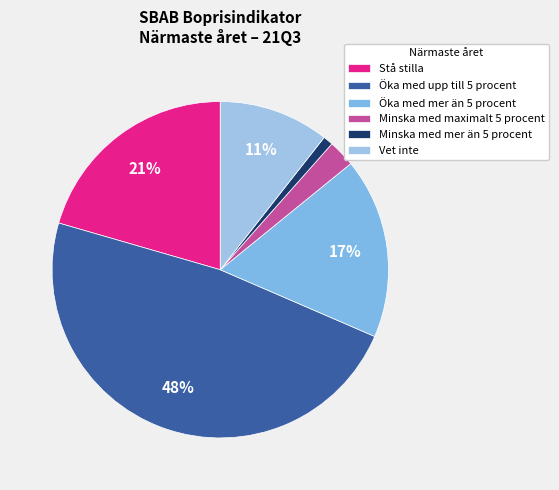

Does Minska med maximalt 5 procent represent more than half of the total?

No